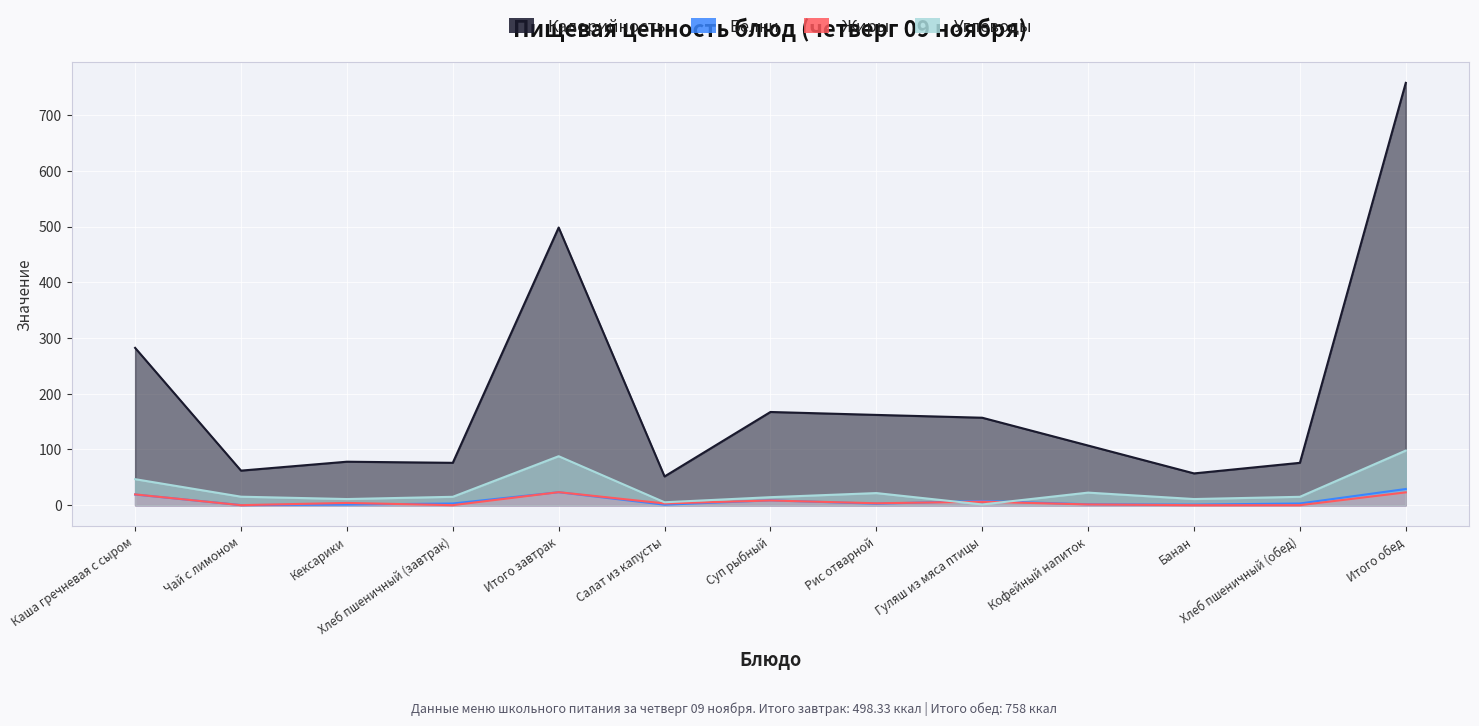

Count the number of categories in the chart.

13